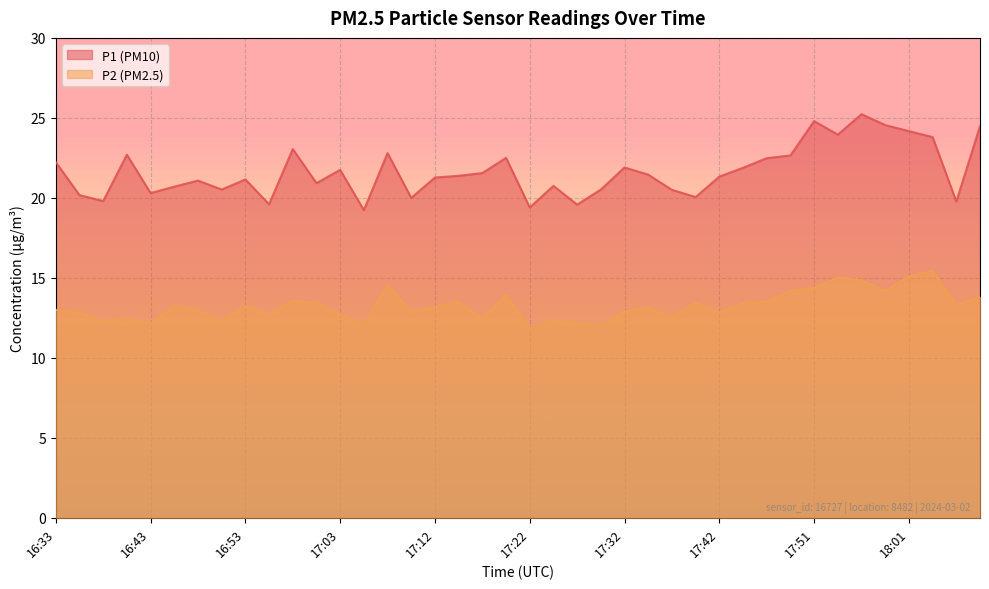

Which series has the largest total across all categories?

P1 (PM10)